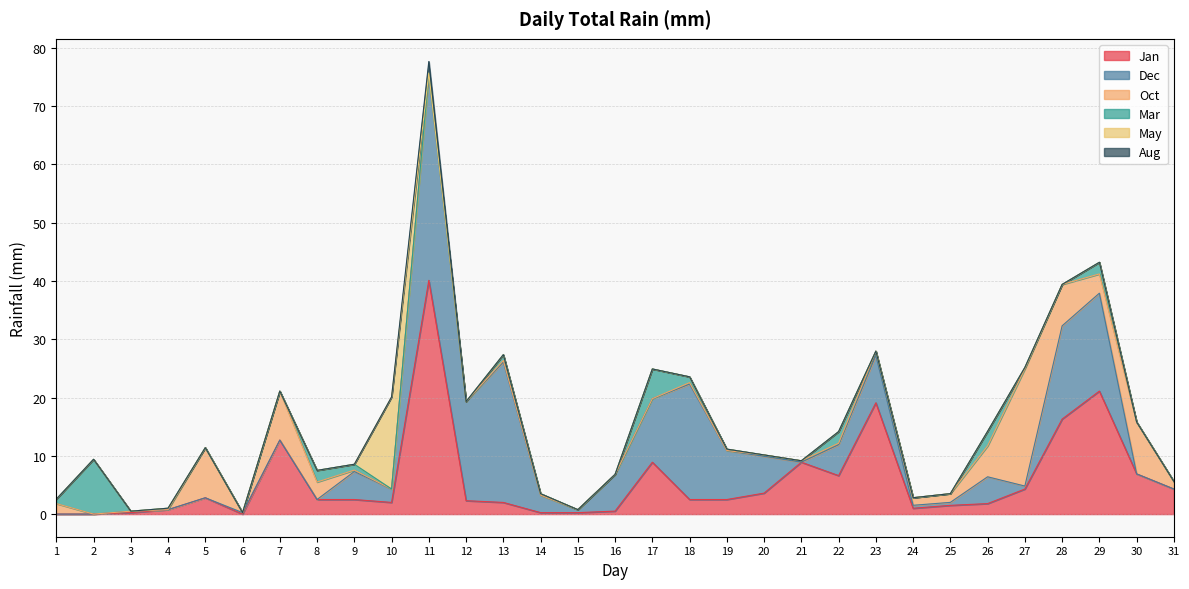

What is the difference between the Oct values at 8 and 14?

3.0